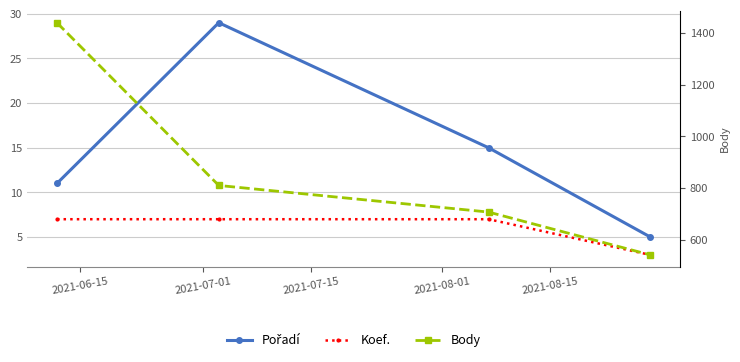

How many lines are shown in the chart?

3